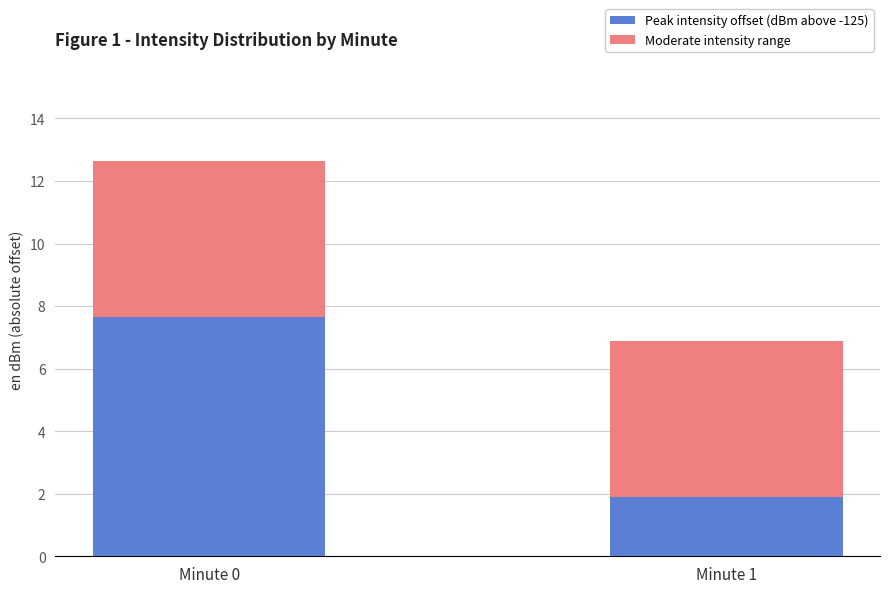

What is the value of the Peak intensity offset (dBm above -125) bar at the 1st from the left?

7.6